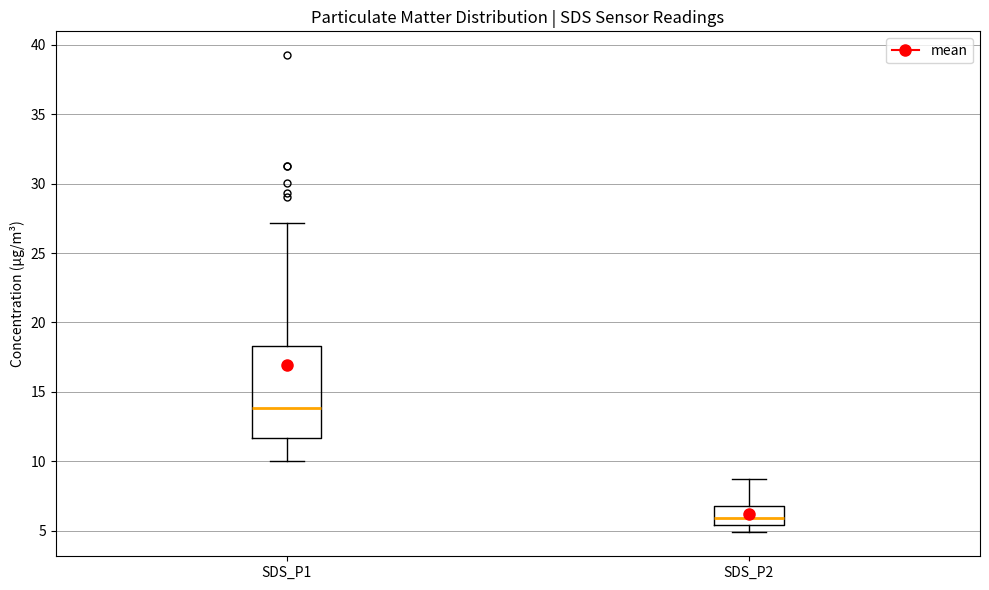

Which box is the tallest, from its lower edge to its upper edge?

SDS_P1